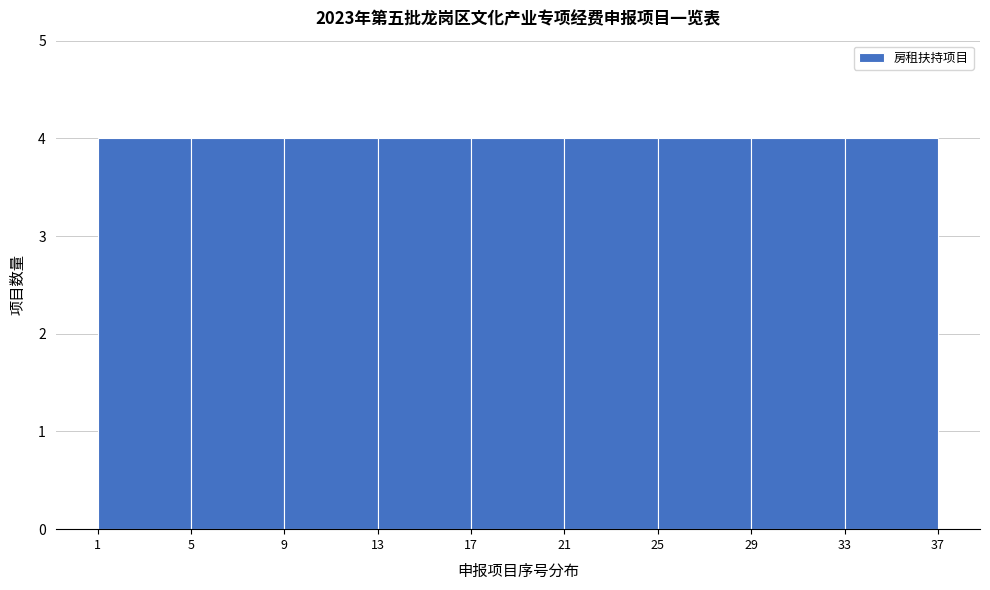

Reading left to right, list every bar in this chart as the range it spans on the x-axis followed by its height. The values are not printed on the chart, so give them approximately, as read against the axis.

1 to 5: 4
5 to 9: 4
9 to 13: 4
13 to 17: 4
17 to 21: 4
21 to 25: 4
25 to 29: 4
29 to 33: 4
33 to 37: 4